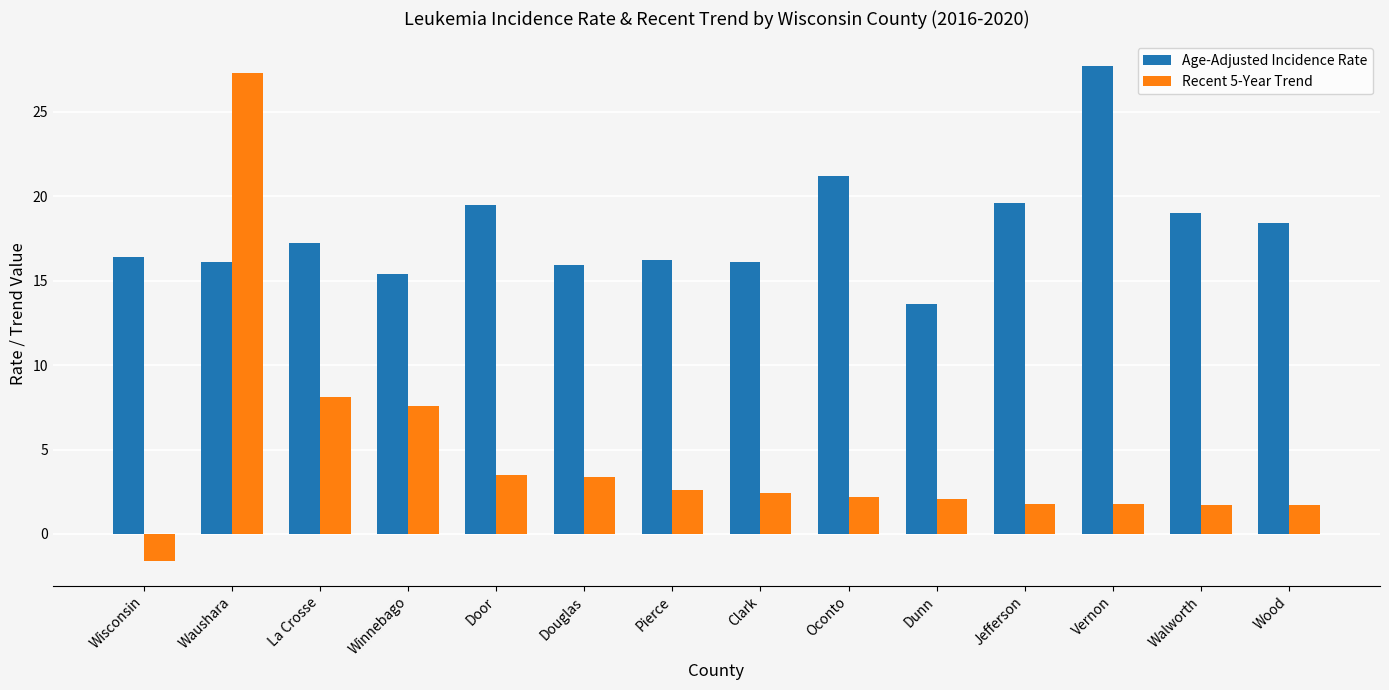

Which series has the widest spread of values?

Recent 5-Year Trend